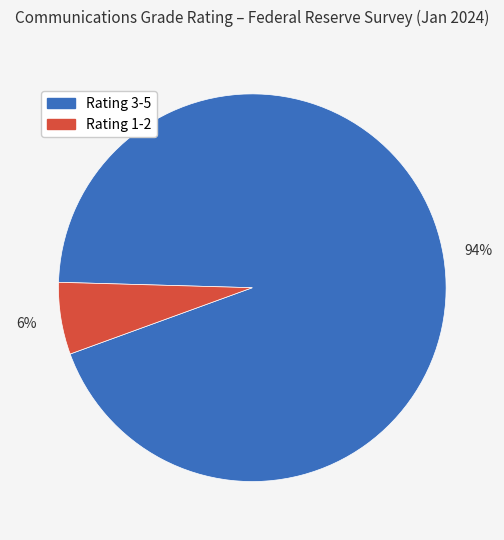

To the nearest percent, what is the average slice percentage?

50%